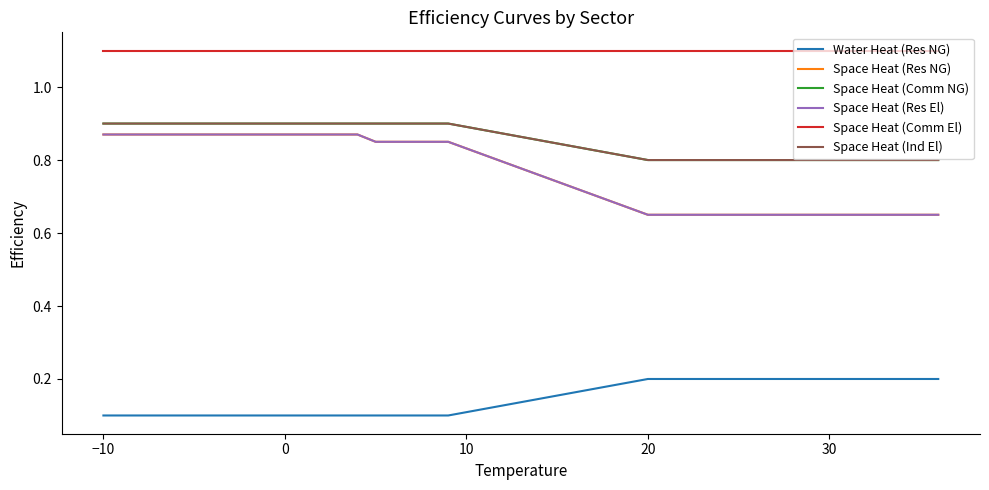

Which series has the largest total across all categories?

Space Heat (Comm El)